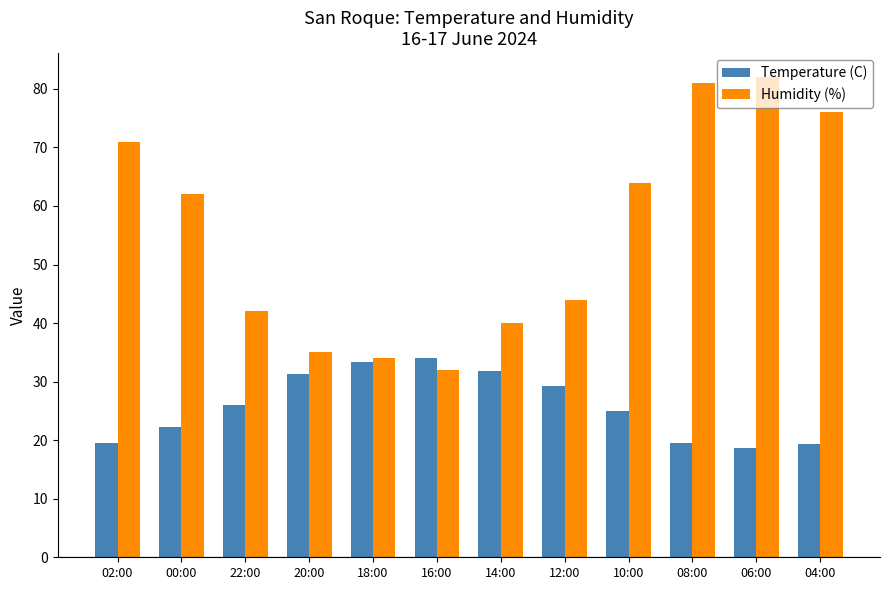

What is the difference between the second highest and second lowest values in the Humidity (%) series?

47.0